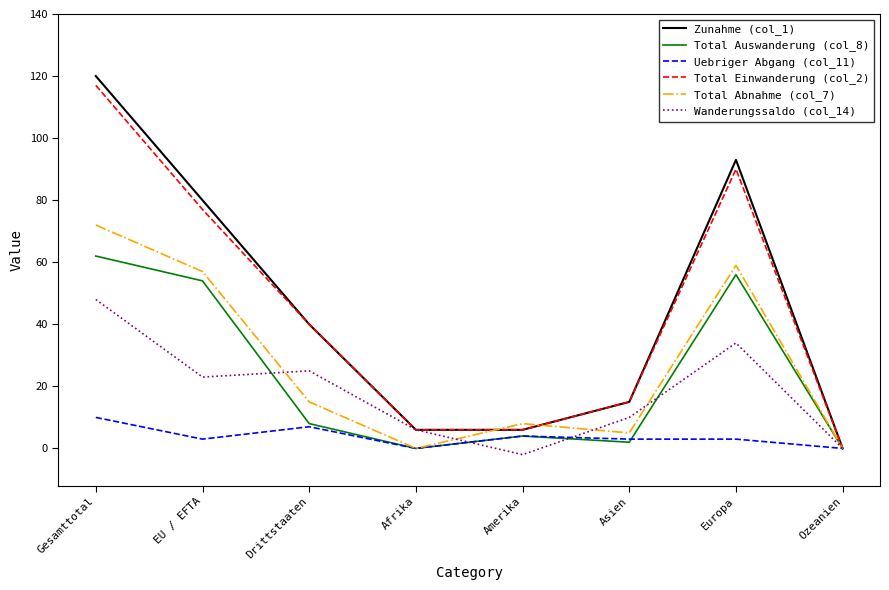

The value of Zunahme (col_1) at Amerika is 6. True or false?

True